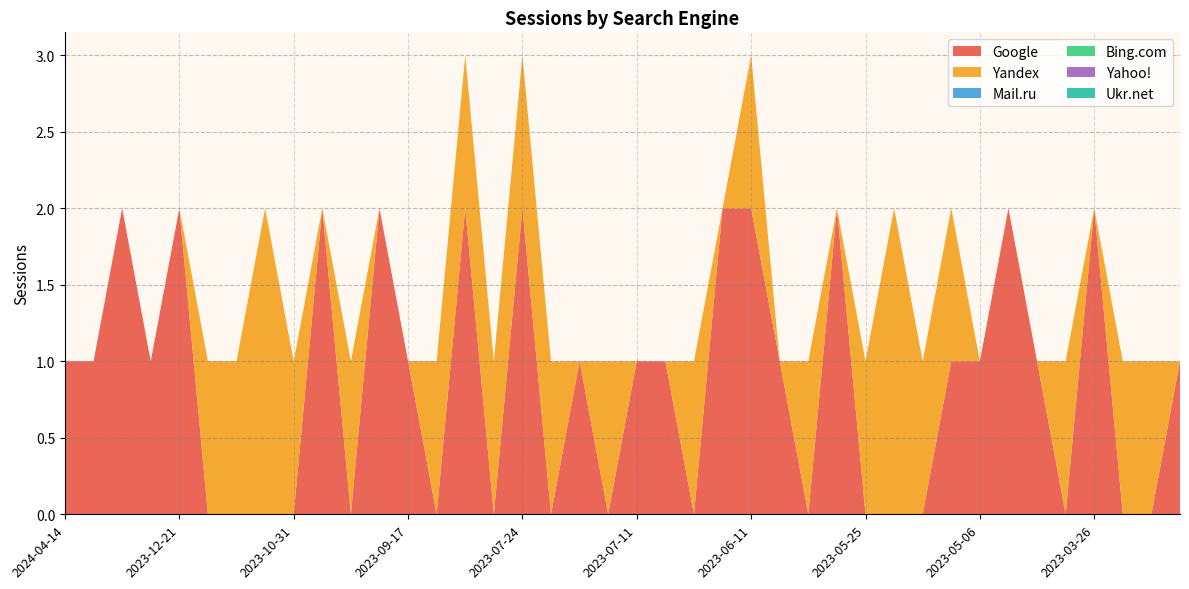

Reading left to right, what are all the values shown in this chart?

Google: 1	1	2	1	2	0	0	0	0	2	0	2	1	0	2	0	2	0	1	0	1	1	0	2	2	1	0	2	0	0	0	1	1	2	1	0	2	0	0	1
Yandex: 0	0	0	0	0	1	1	2	1	0	1	0	0	1	1	1	1	1	0	1	0	0	1	0	1	0	1	0	1	2	1	1	0	0	0	1	0	1	1	0
Mail.ru: 0	0	0	0	0	0	0	0	0	0	0	0	0	0	0	0	0	0	0	0	0	0	0	0	0	0	0	0	0	0	0	0	0	0	0	0	0	0	0	0
Bing.com: 0	0	0	0	0	0	0	0	0	0	0	0	0	0	0	0	0	0	0	0	0	0	0	0	0	0	0	0	0	0	0	0	0	0	0	0	0	0	0	0
Yahoo!: 0	0	0	0	0	0	0	0	0	0	0	0	0	0	0	0	0	0	0	0	0	0	0	0	0	0	0	0	0	0	0	0	0	0	0	0	0	0	0	0
Ukr.net: 0	0	0	0	0	0	0	0	0	0	0	0	0	0	0	0	0	0	0	0	0	0	0	0	0	0	0	0	0	0	0	0	0	0	0	0	0	0	0	0